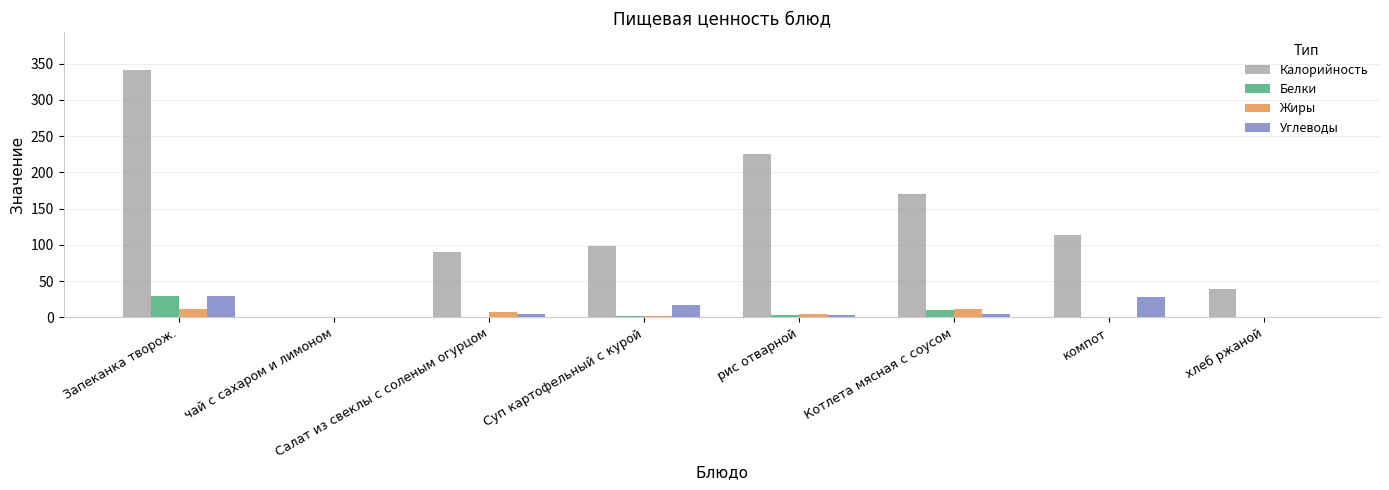

Are the bars grouped side by side (vs. stacked)?

Yes